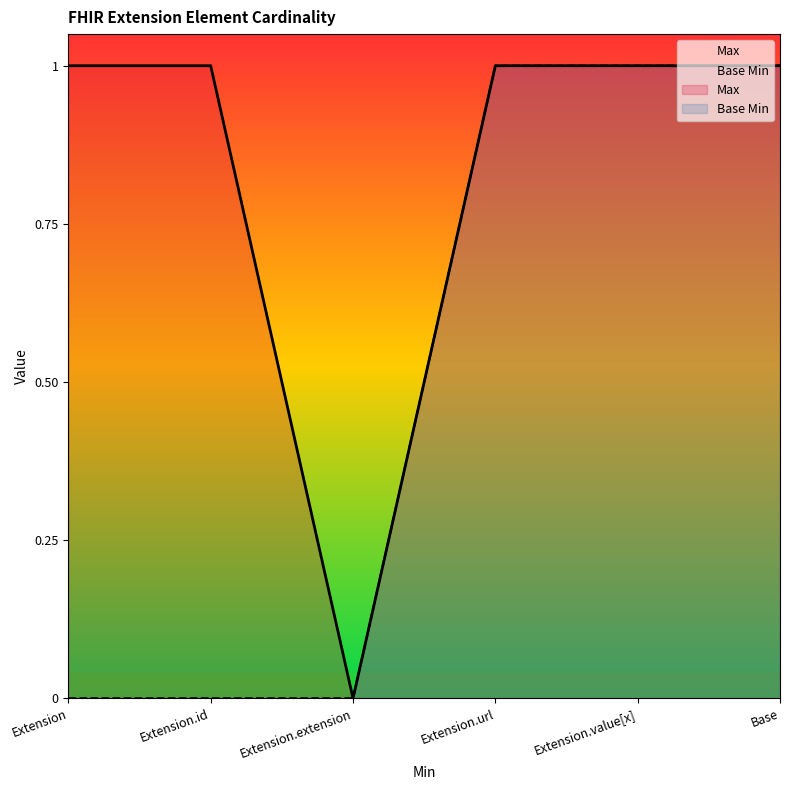

What is the approximate value of Max at Extension.id?

1